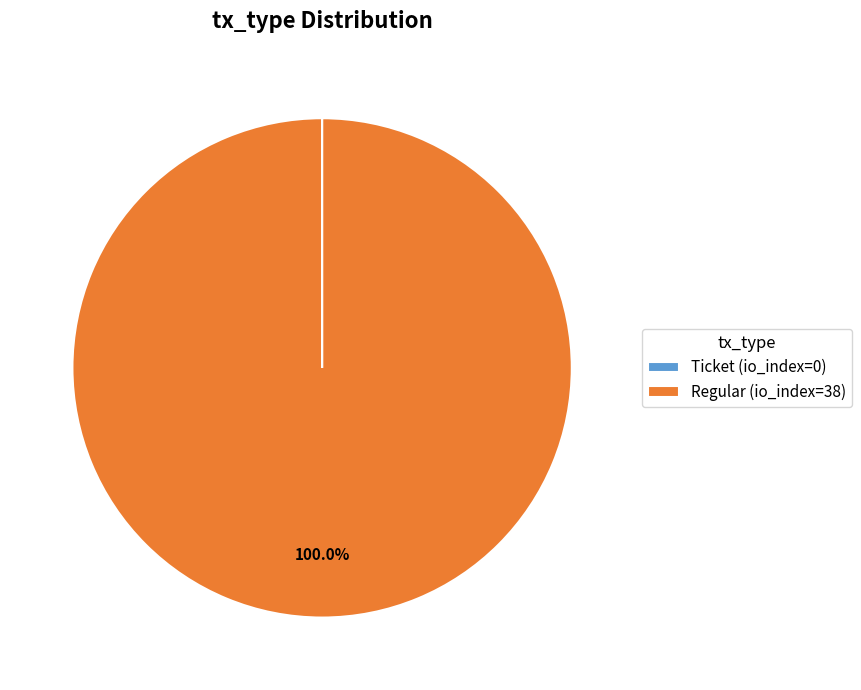

Which slice is the largest?

Regular (io_index=38)